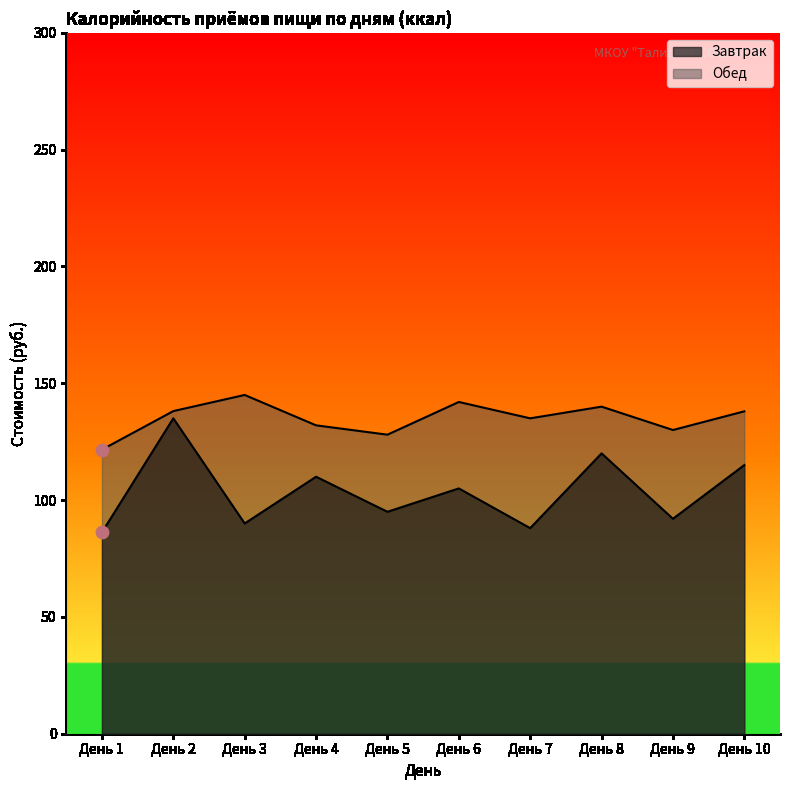

Is the value of Обед at День 1 greater than the value of Завтрак at День 6?

Yes